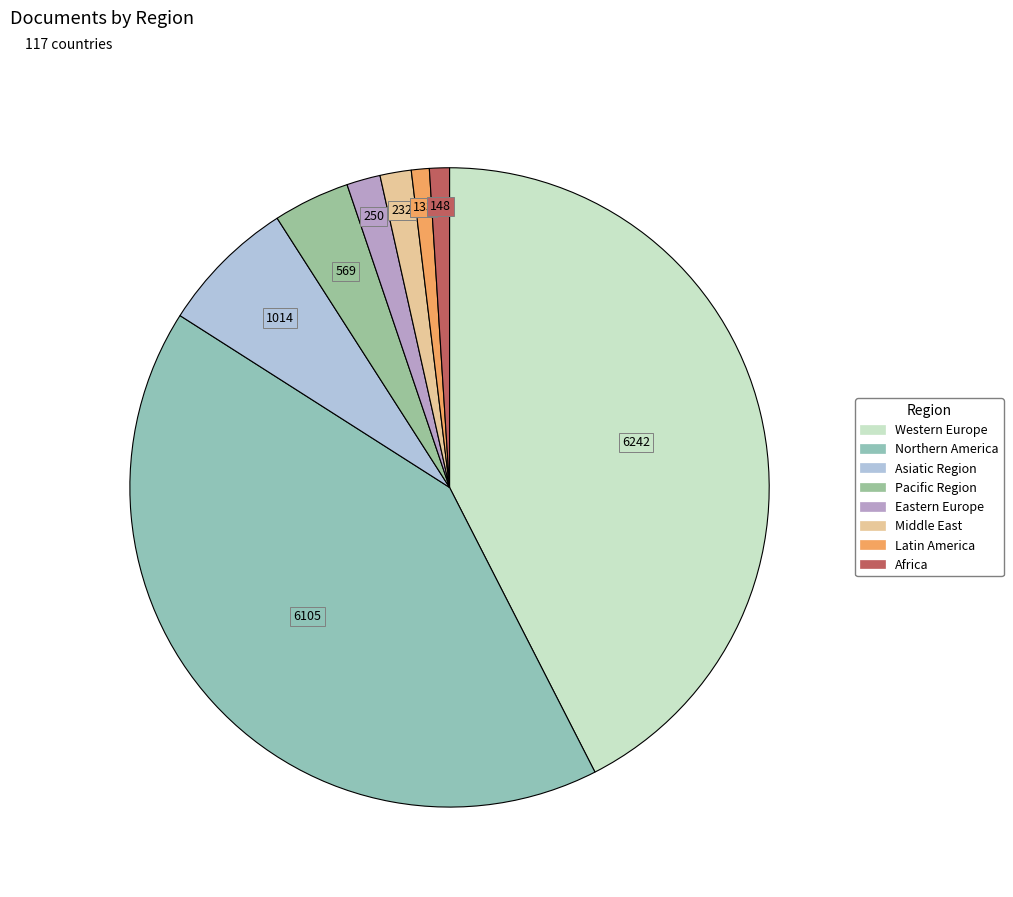

Which category has the biggest portion of the pie?

Western Europe